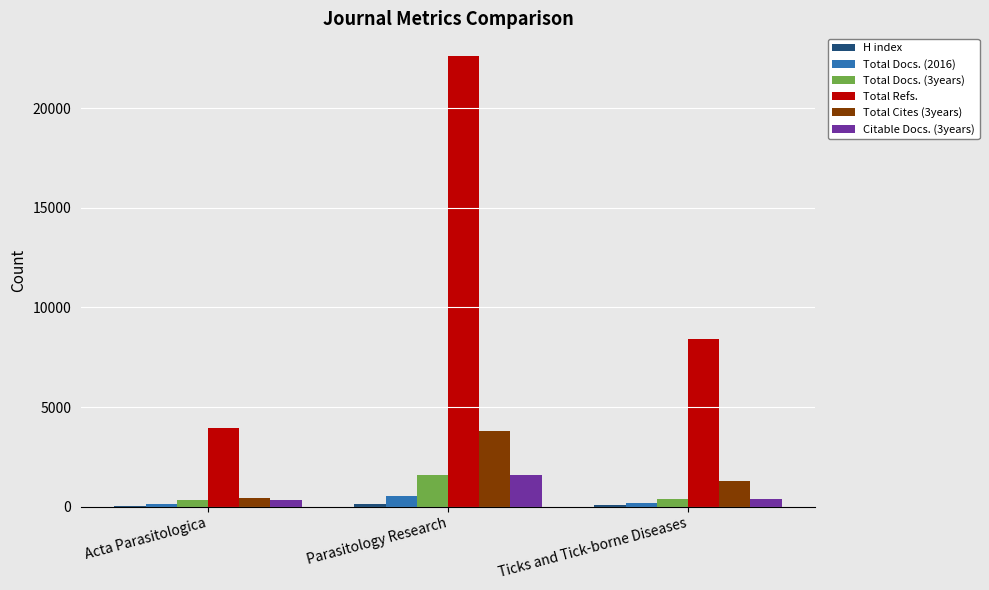

Are the bars grouped side by side (vs. stacked)?

Yes